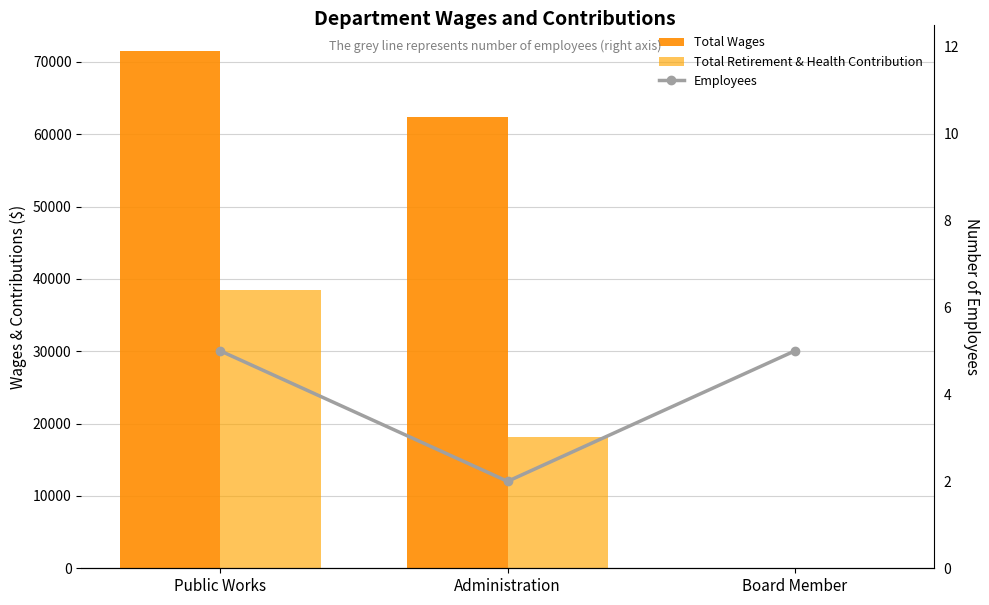

Is it true that Employees equals 2 at Administration?

True